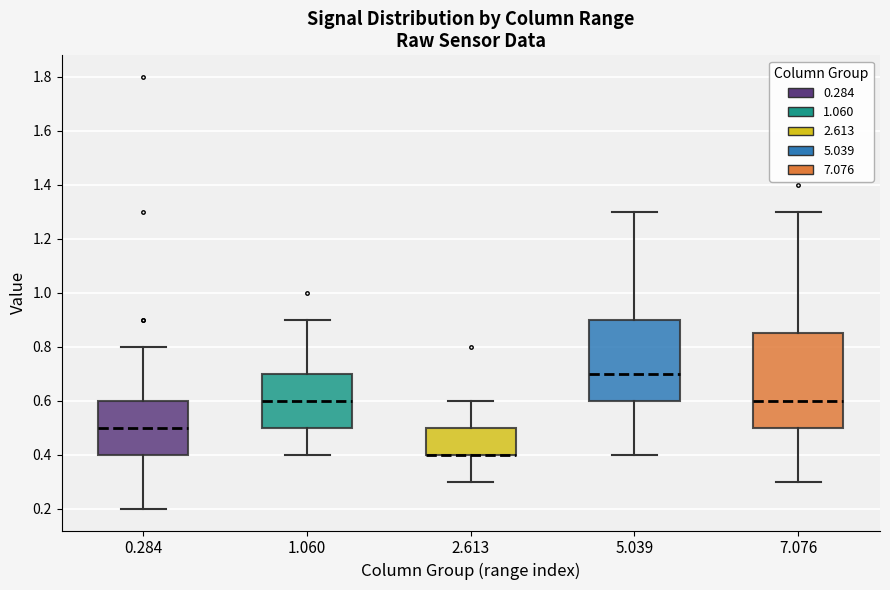

Reading left to right, transcribe this box plot: for each box, give where its median line is, the range the box spans, and where its two whiskers end, as read against the y-axis. The values are not printed on the chart, so give them approximately, as read against the axis.

0.284: median 0.50, box 0.40 to 0.60, whiskers 0.20 to 0.80
1.060: median 0.60, box 0.50 to 0.70, whiskers 0.40 to 0.90
2.613: median 0.40 (drawn on the box's lower edge), box 0.40 to 0.50, whiskers 0.30 to 0.60
5.039: median 0.70, box 0.60 to 0.90, whiskers 0.40 to 1.30
7.076: median 0.60, box 0.50 to 0.86, whiskers 0.30 to 1.30